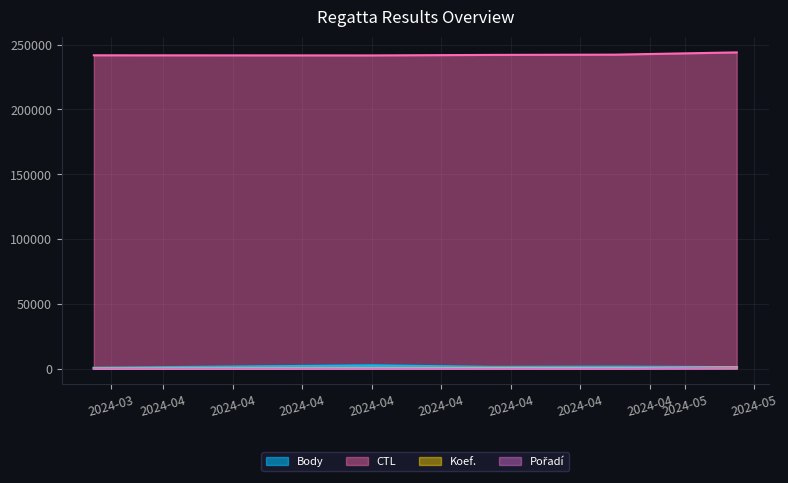

Does the chart display data point markers on the line(s)?

No